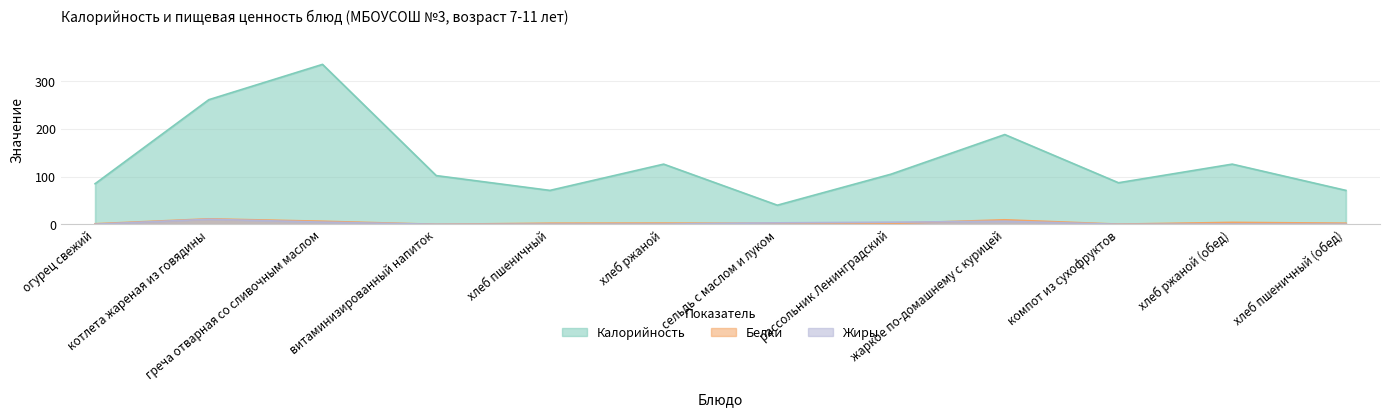

True or false: Белки and Калорийность cross at least once.

False